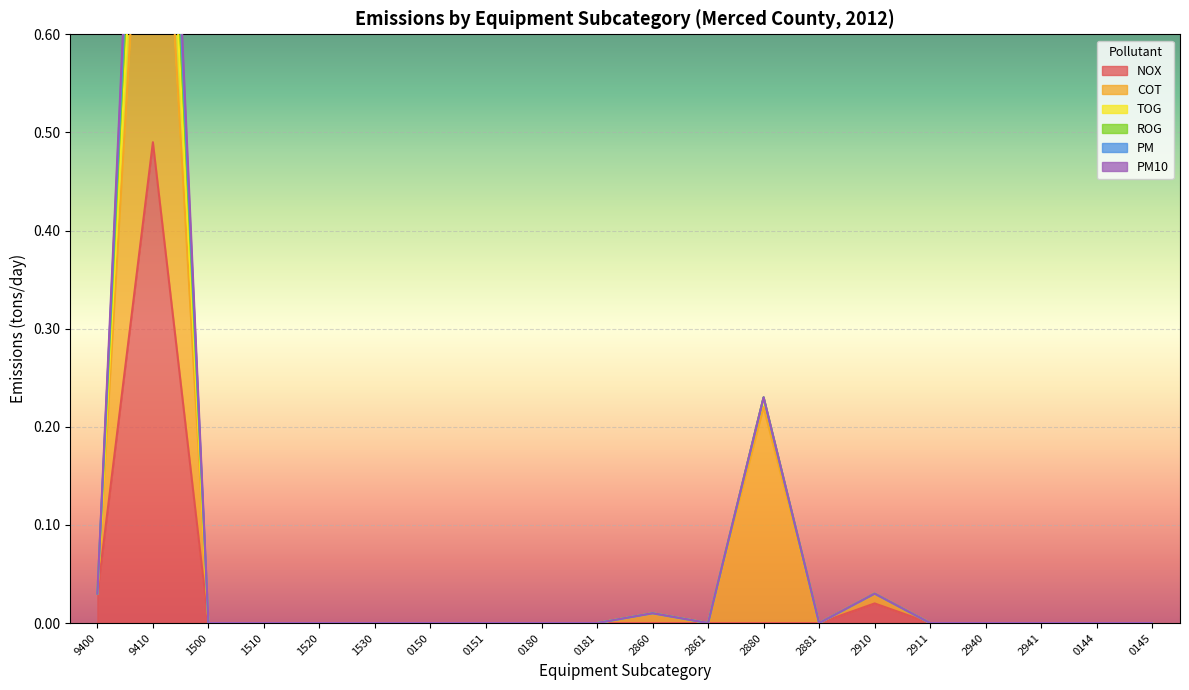

Between 0180 and 2880, which series saw the biggest shift?

TOG